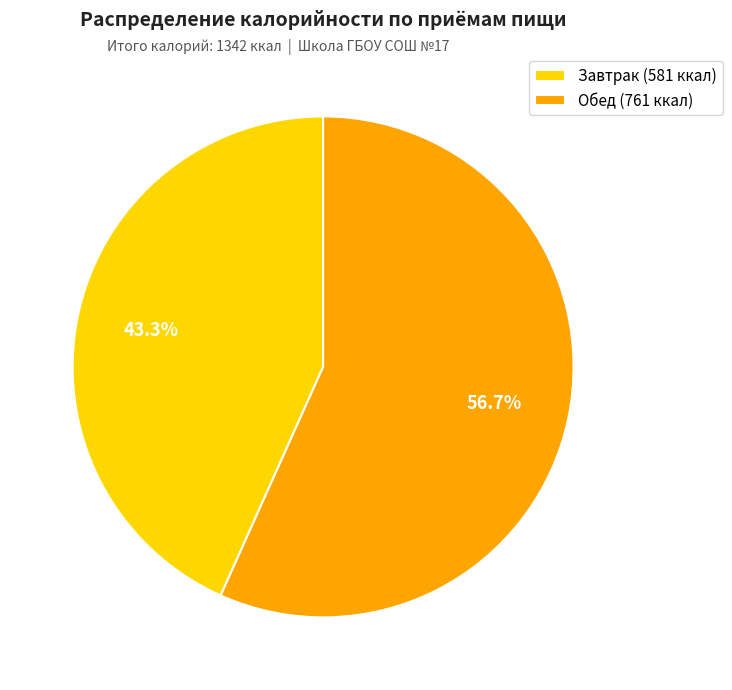

Which category has the smallest portion of the pie?

Завтрак (581 ккал)